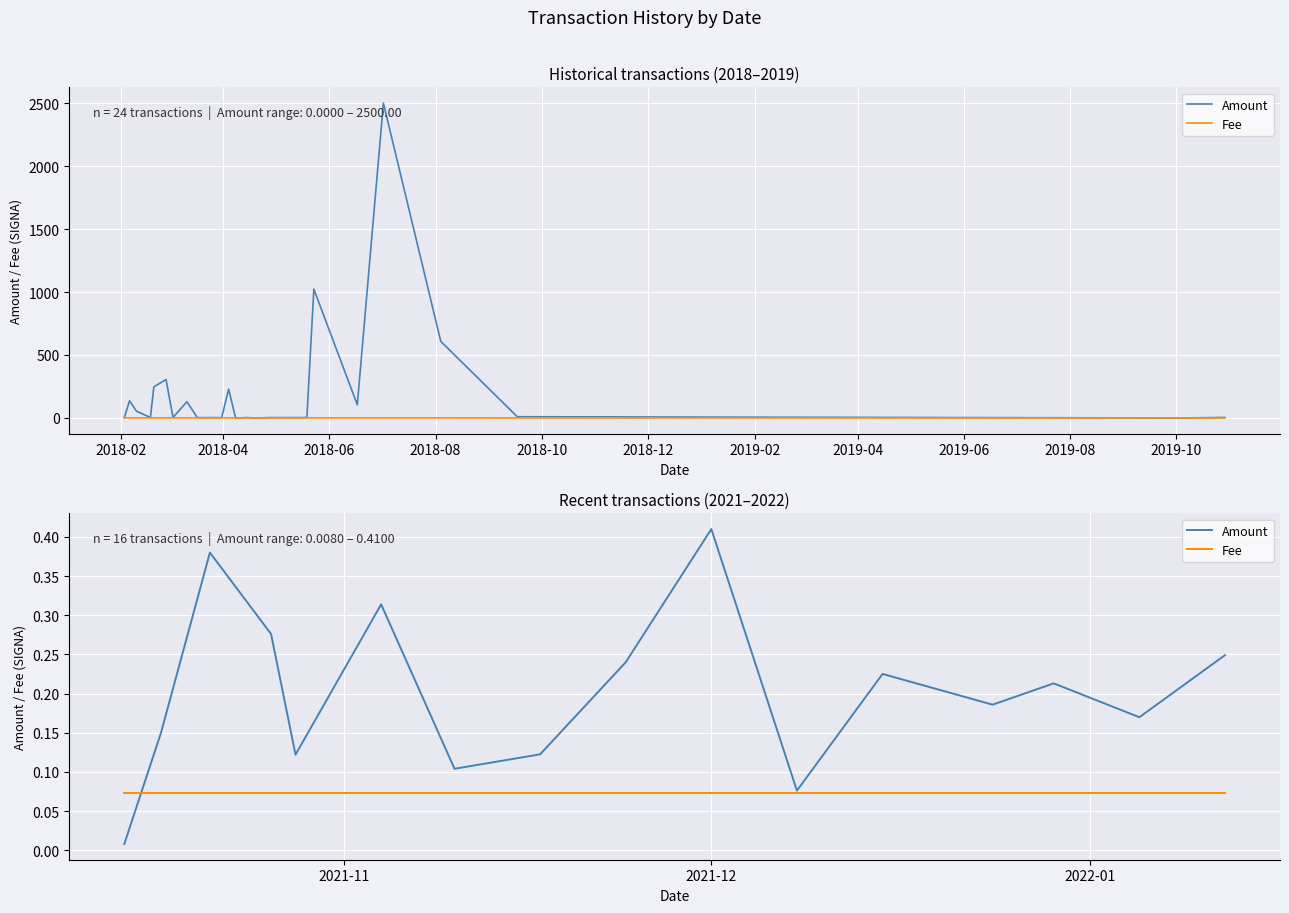

The value of Amount at 2018-10 is 0.1. True or false?

True